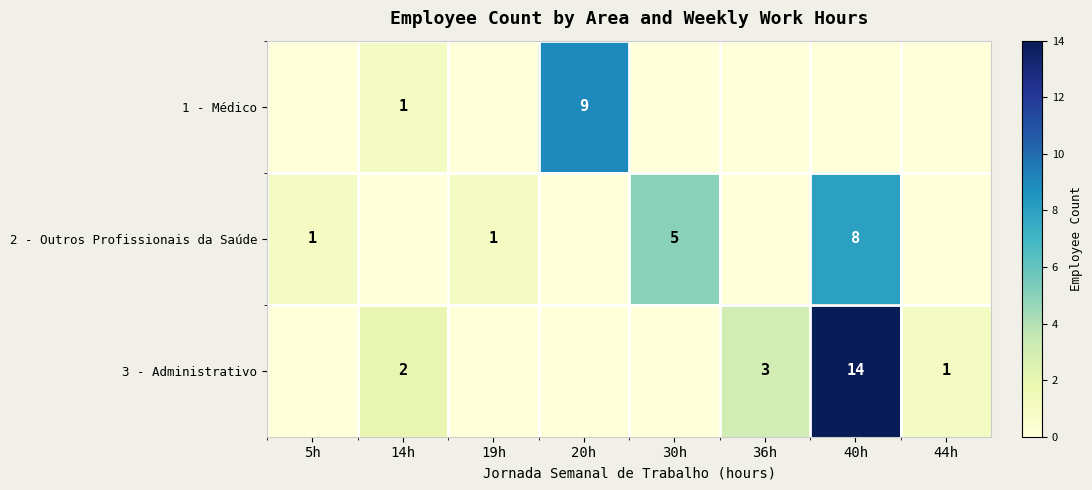

At which category is the sum across all series the highest?

40h